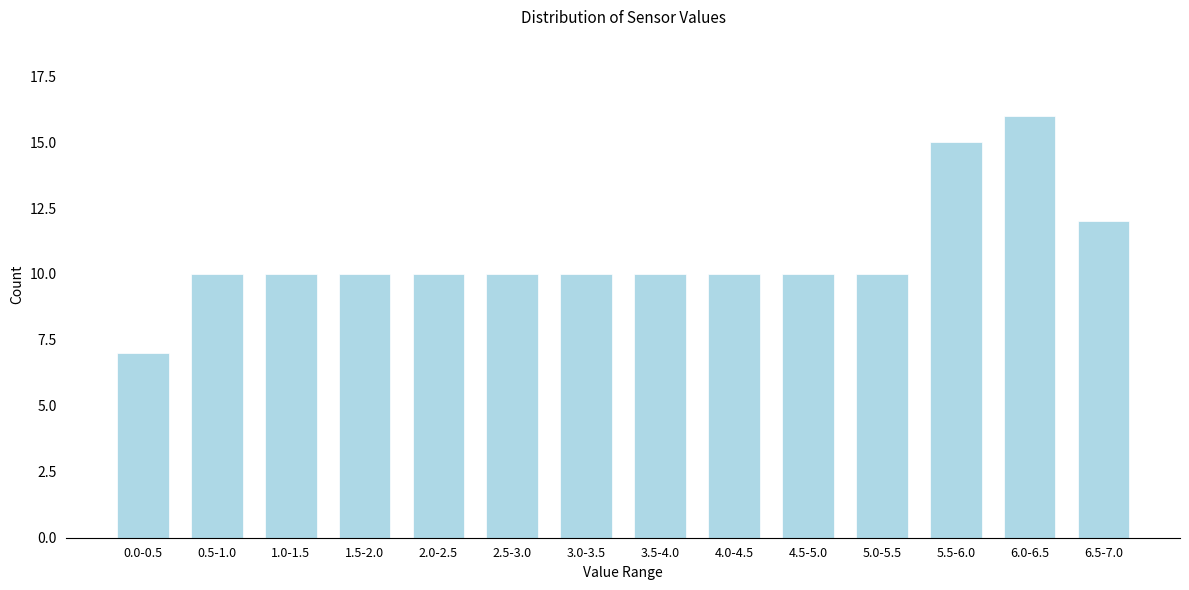

Reading left to right, list all the values displayed in this chart.

0.0-0.5=7	0.5-1.0=10	1.0-1.5=10	1.5-2.0=10	2.0-2.5=10	2.5-3.0=10	3.0-3.5=10	3.5-4.0=10	4.0-4.5=10	4.5-5.0=10	5.0-5.5=10	5.5-6.0=15	6.0-6.5=16	6.5-7.0=12